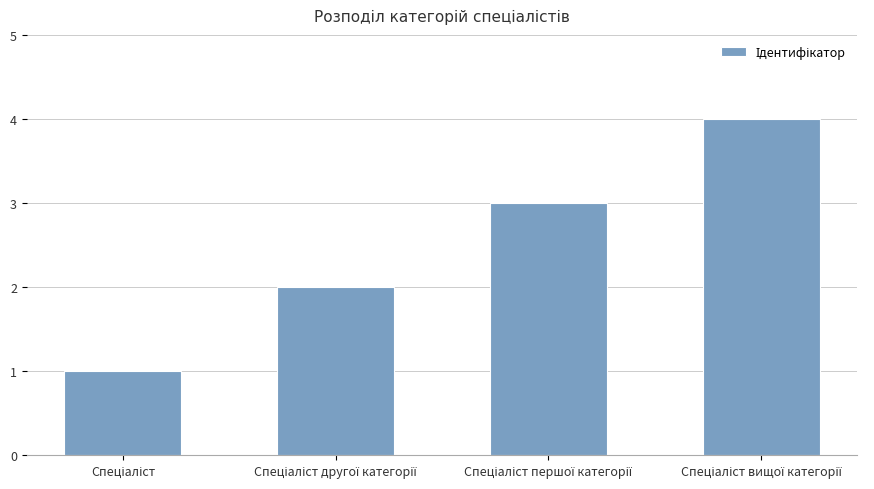

What is the sum of all values?

10